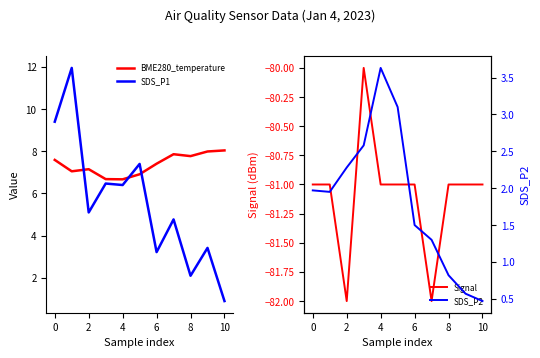

Rank the series by their maximum value, from highest to lowest.

SDS_P1, BME280_temperature, SDS_P2, Signal